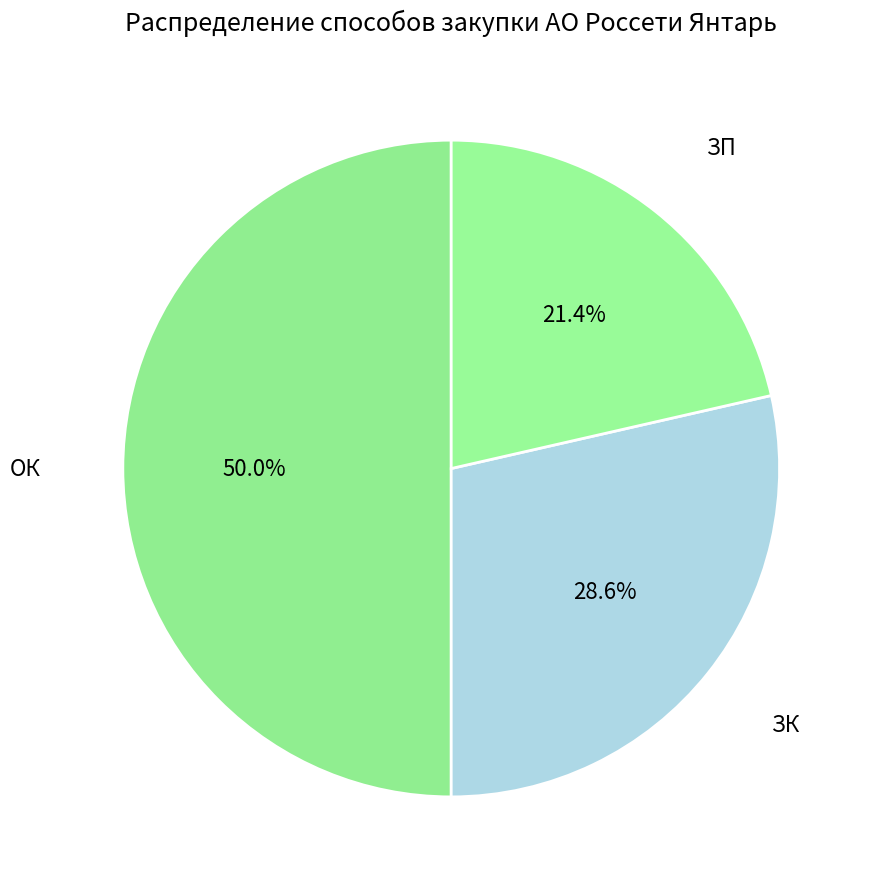

Which slice is the largest?

ОК